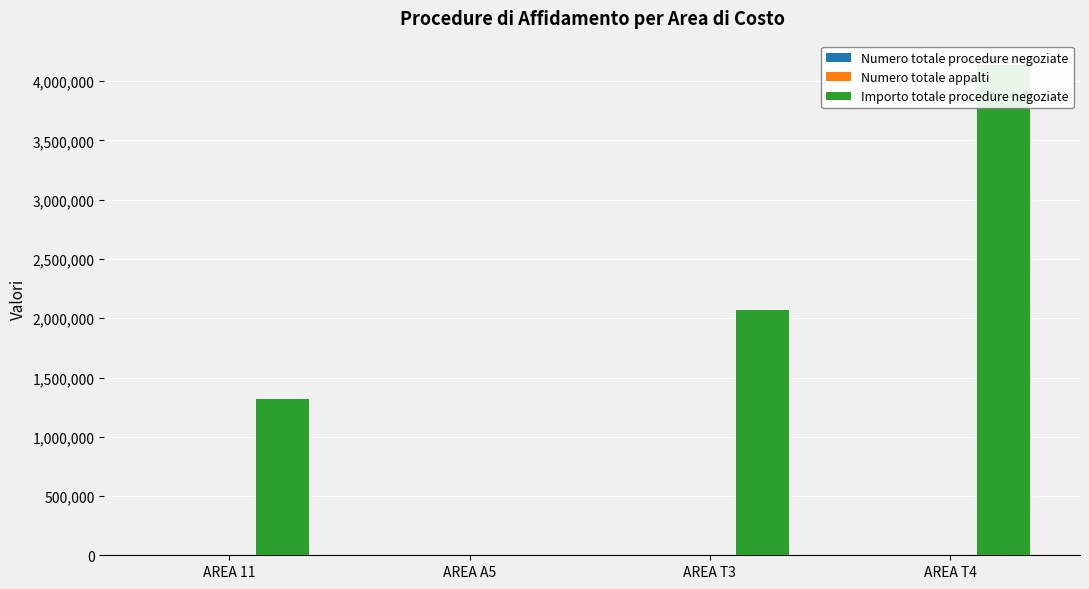

What is the total value across all series at AREA A5?

4479.0